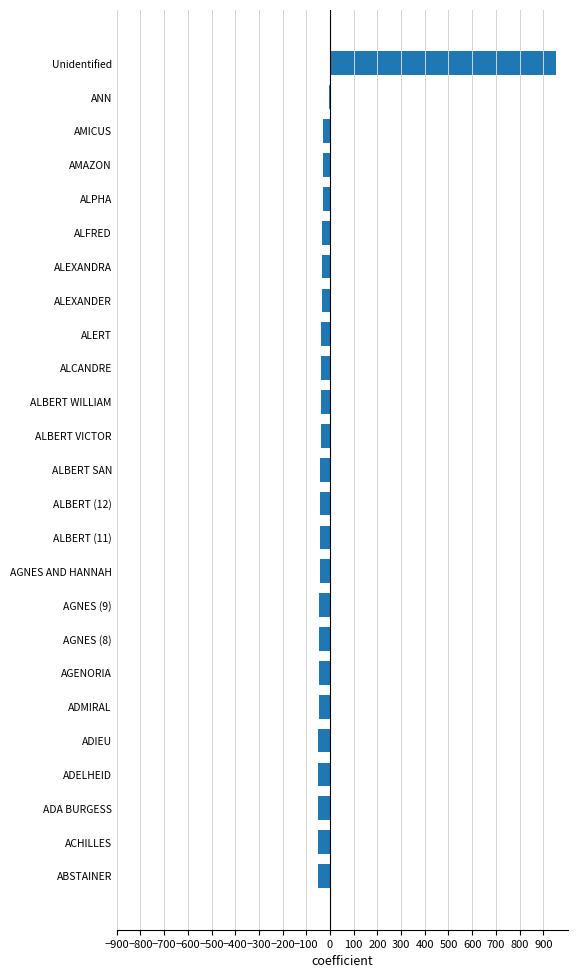

True or false: the data shows -51.6 at ACHILLES.

True